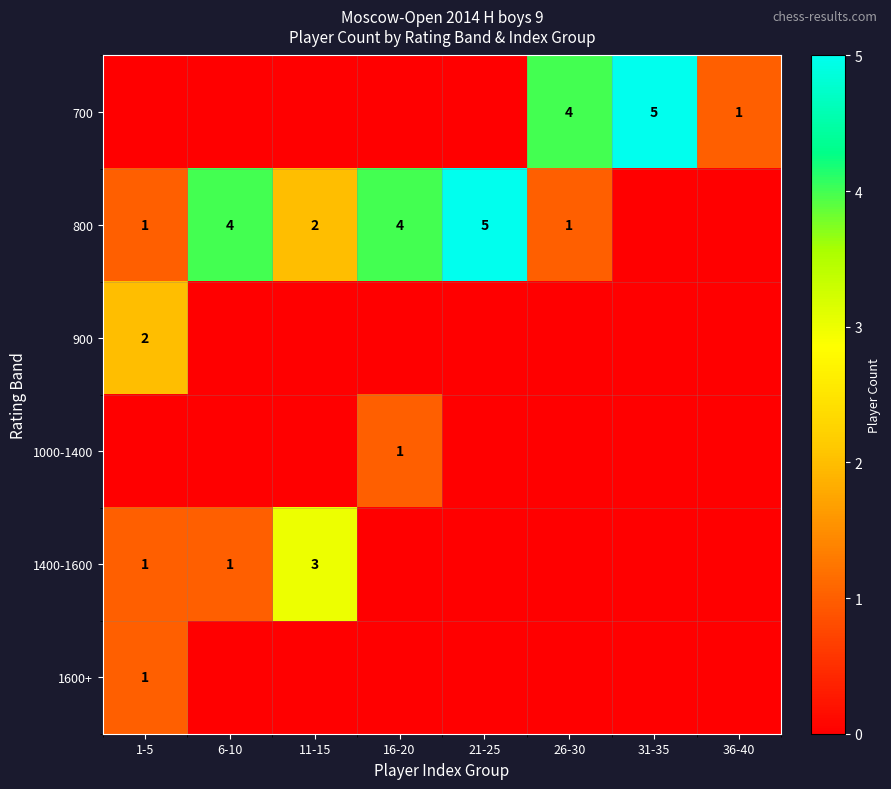

The 900 series shows 2 at 1-5. True or false?

True